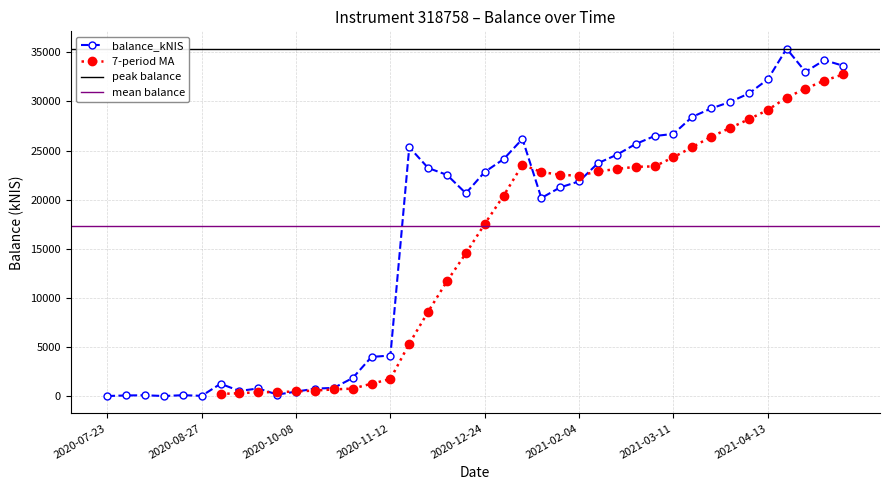

Which has a higher value, 2021-04-13 or 2021-03-04?

2021-04-13